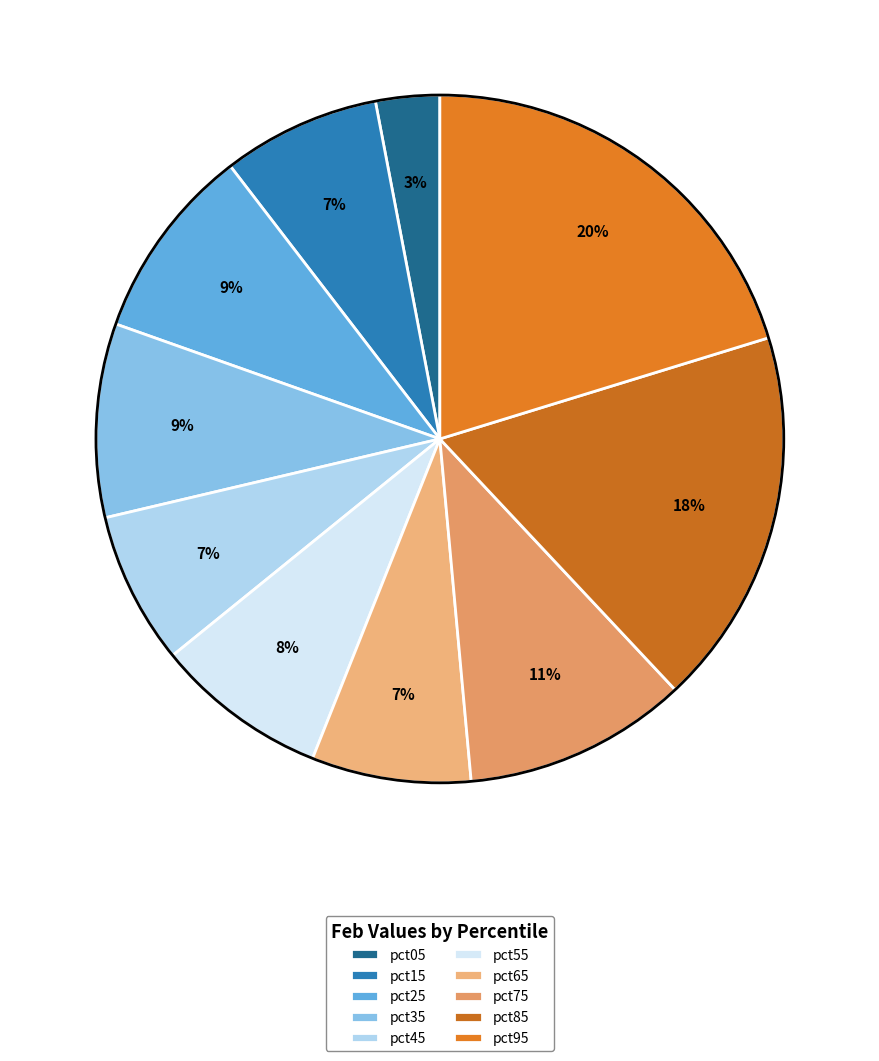

Is it true that pct75 is 11% of the pie?

True